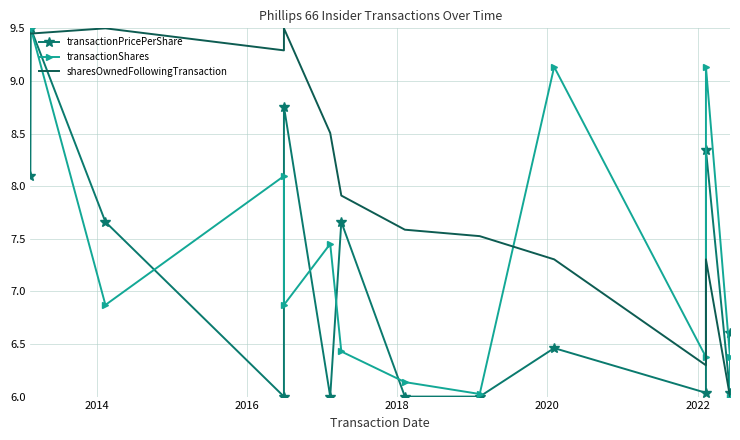

The value of transactionPricePerShare at 2016 is 13.1. True or false?

False